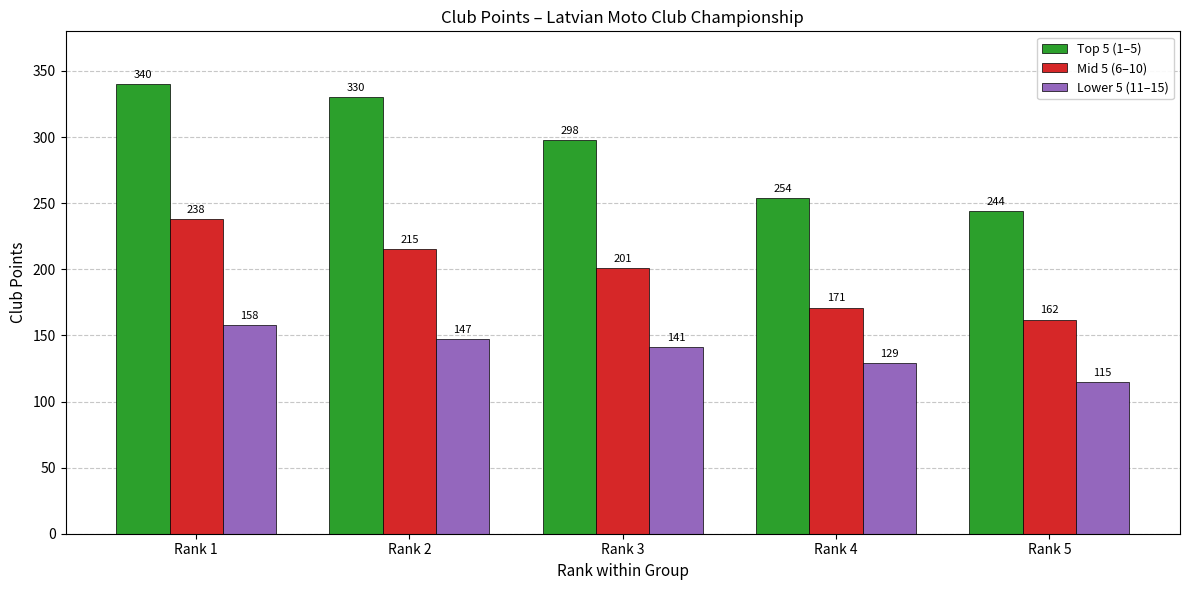

Rank the series at Rank 1 from highest to lowest value.

Top 5 (1–5), Mid 5 (6–10), Lower 5 (11–15)